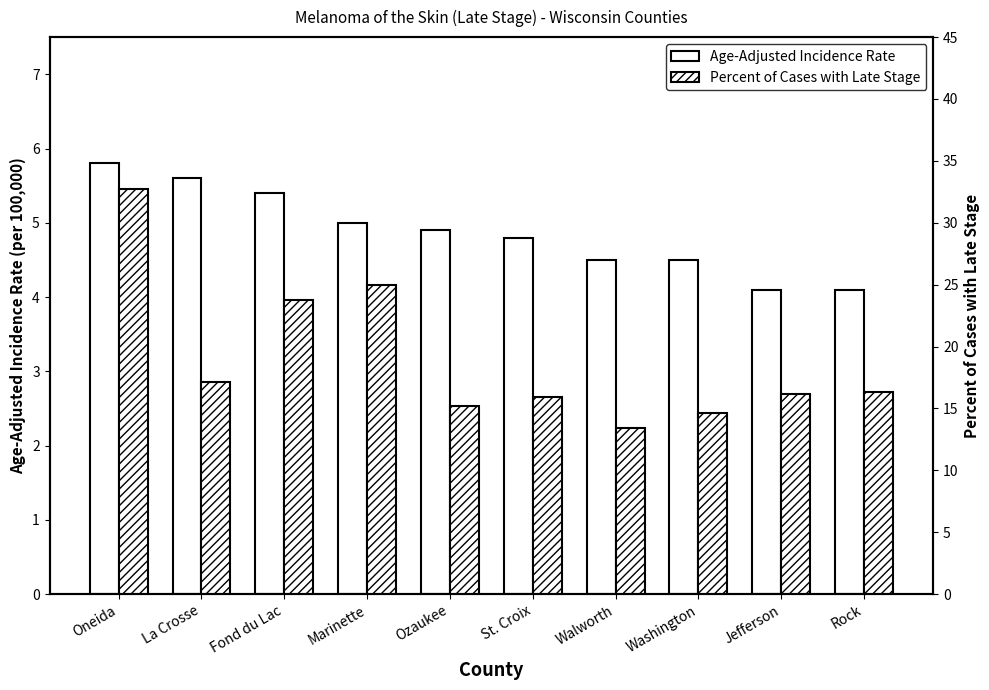

The value of Percent of Cases with Late Stage at Oneida is 9.2. True or false?

False